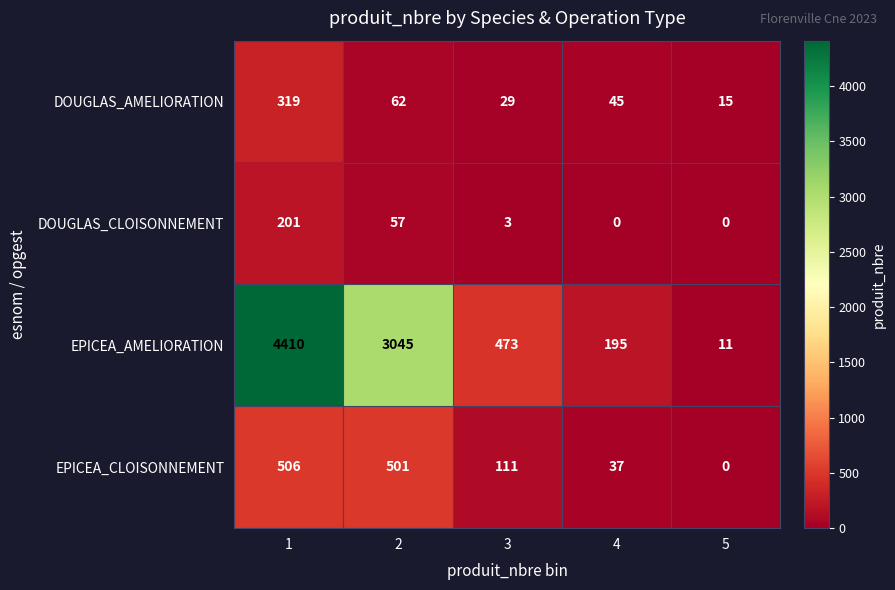

What is the difference between the DOUGLAS_CLOISONNEMENT values at 3 and 4?

3